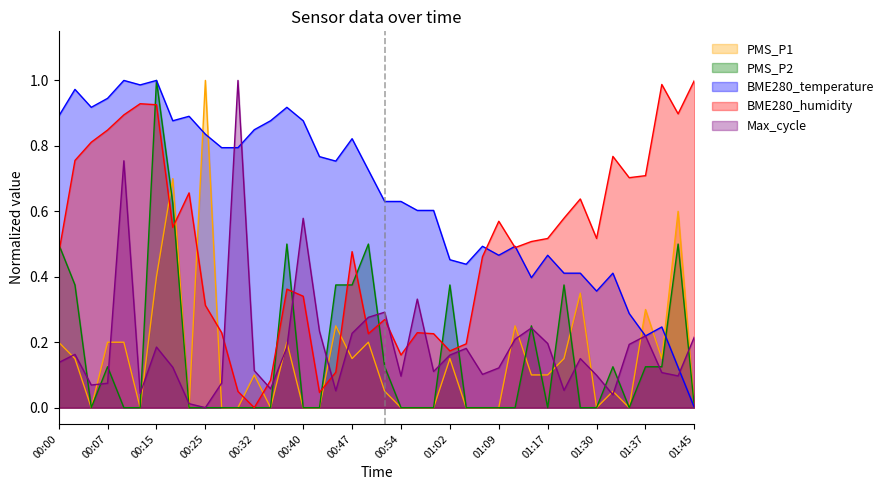

Which series ends up on top after the final intersection of PMS_P1 and BME280_temperature?

PMS_P1